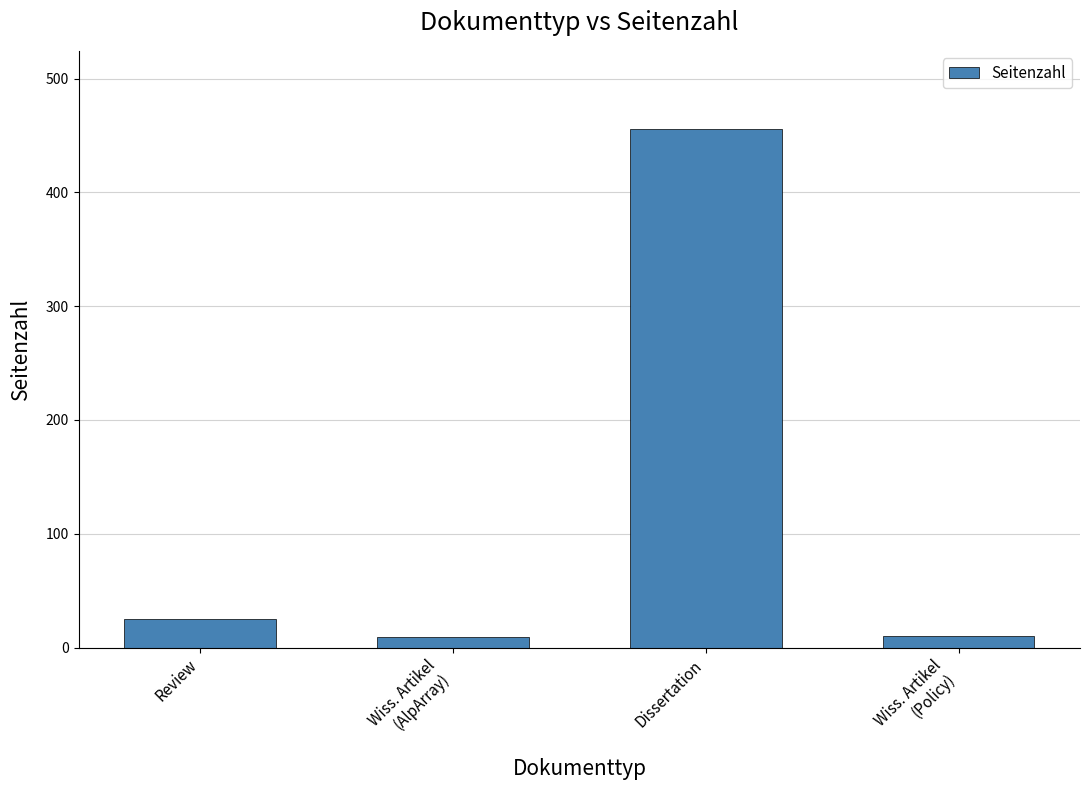

The chart shows a value of 41 at Review. True or false?

False